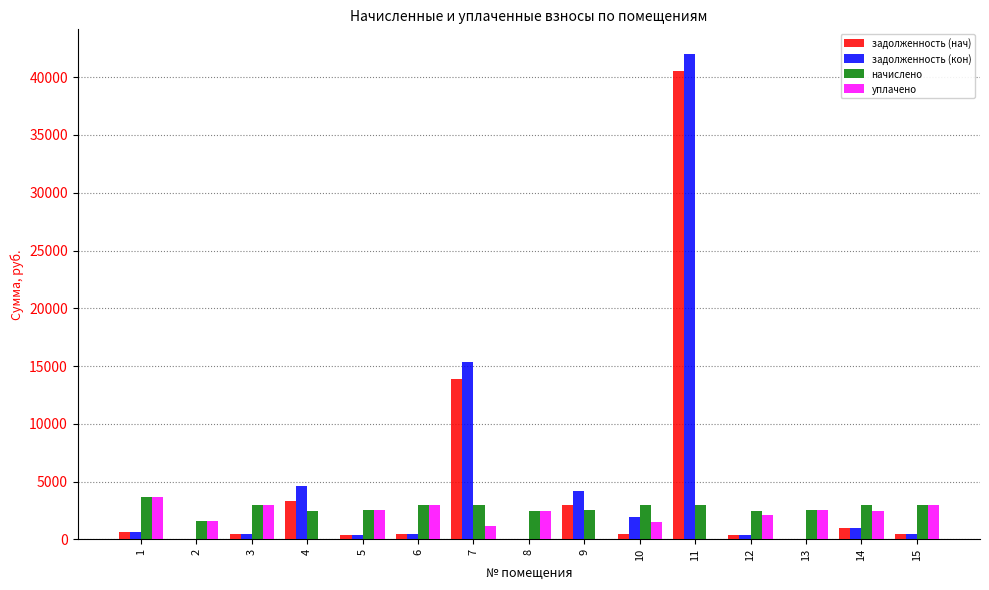

What are all the series names shown in the legend?

задолженность (нач), задолженность (кон), начислено, уплачено